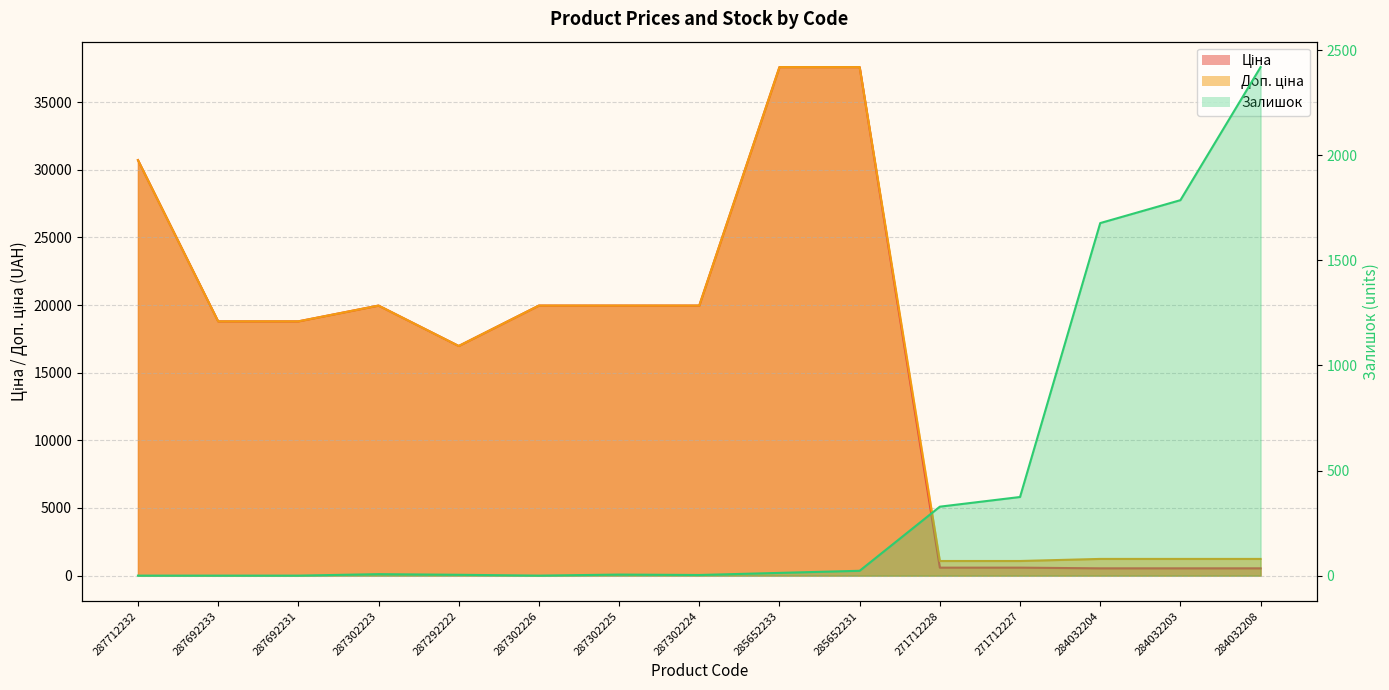

How many lines are shown in the chart?

3